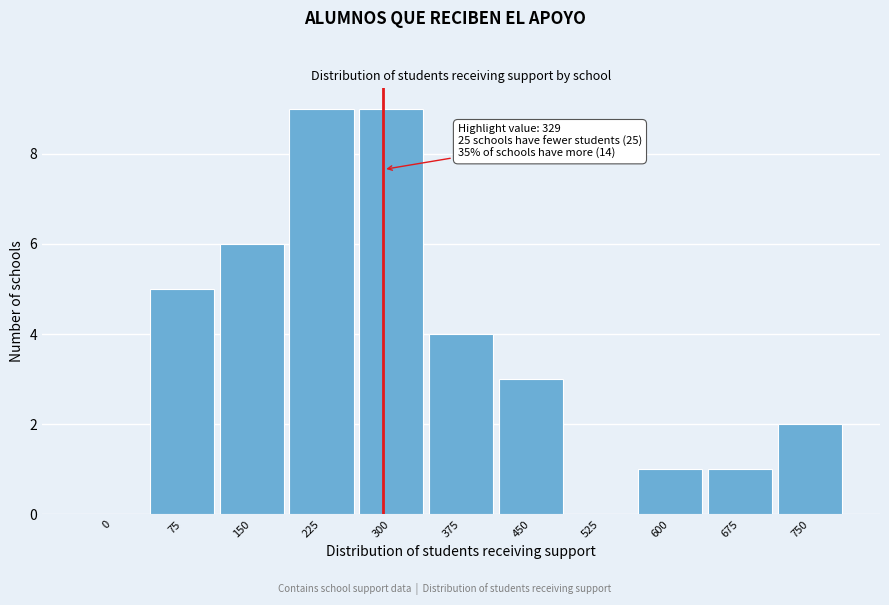

Reading right to left, transcribe all the data shown in this chart.

750=2	675=1	600=1	525=0	450=3	375=4	300=9	225=9	150=6	75=5	0=0